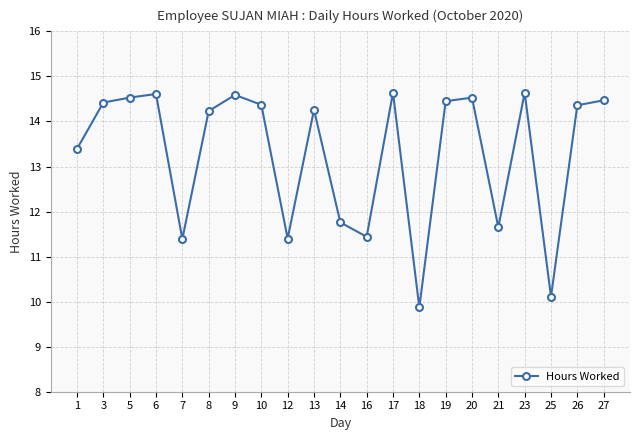

True or false: there are more than 2 points higher than both neighbors.

True